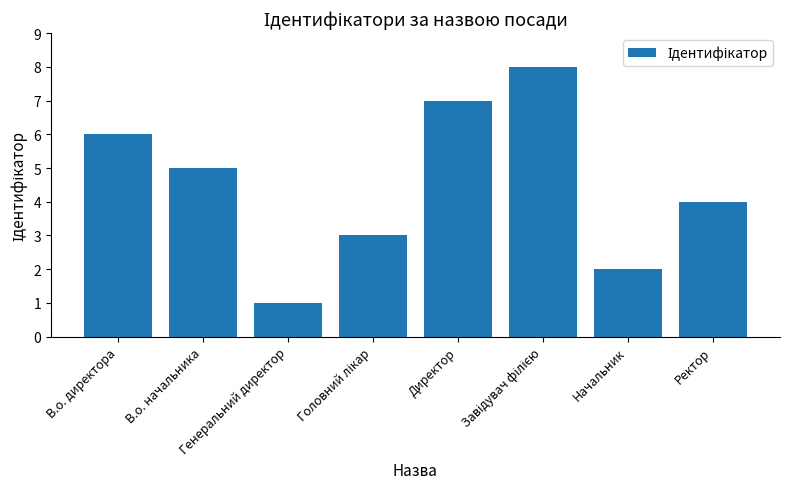

What is the label of the 3rd bar from the left?

Генеральний директор